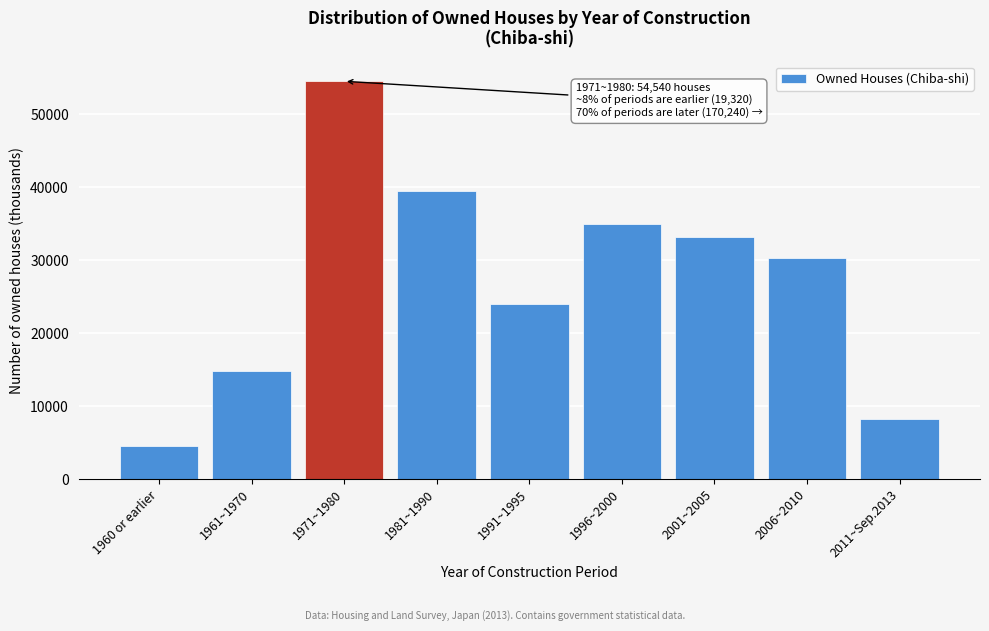

Reading left to right, transcribe all the data shown in this chart.

1960 or earlier=4470	1961~1970=14850	1971~1980=54540	1981~1990=39530	1991~1995=24000	1996~2000=34990	2001~2005=33190	2006~2010=30310	2011~Sep.2013=8220